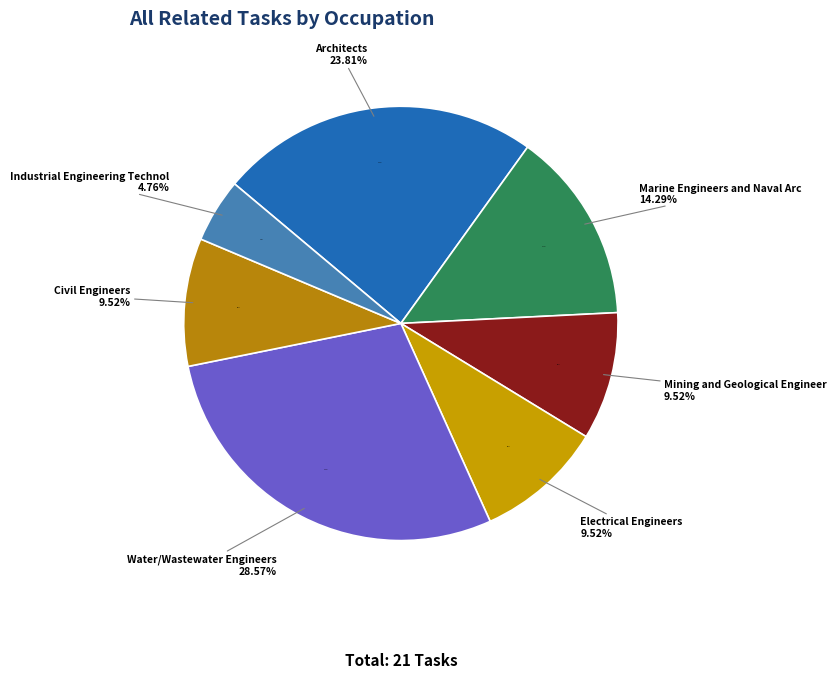

To the nearest percent, what is the difference between the largest and smallest slice percentages?

24%